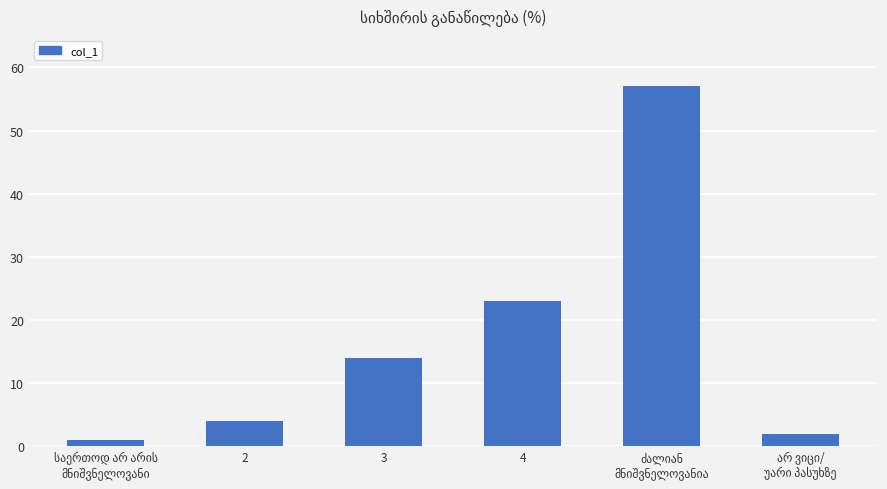

What is the greatest value displayed?

57